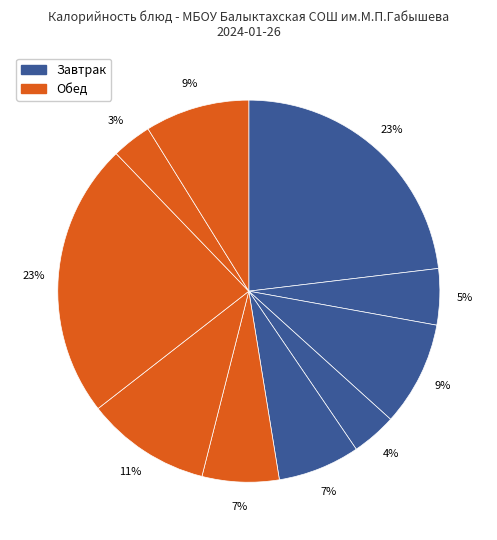

Count the number of slices in the pie.

10